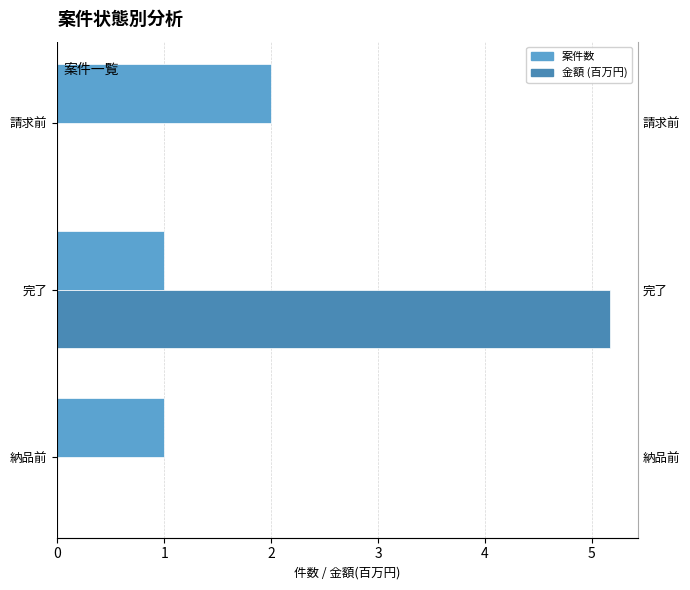

Reading left to right, what are all the values shown in this chart?

案件数: 1.0	1.0	2.0
金額 (百万円): 0.0	5.2	0.0